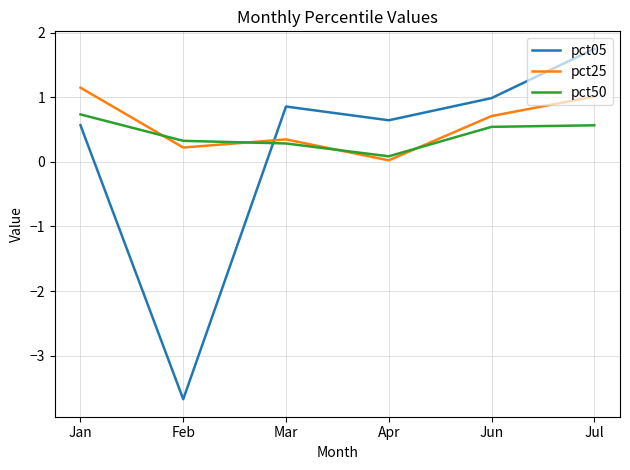

Which category has the highest value across all series?

Jul